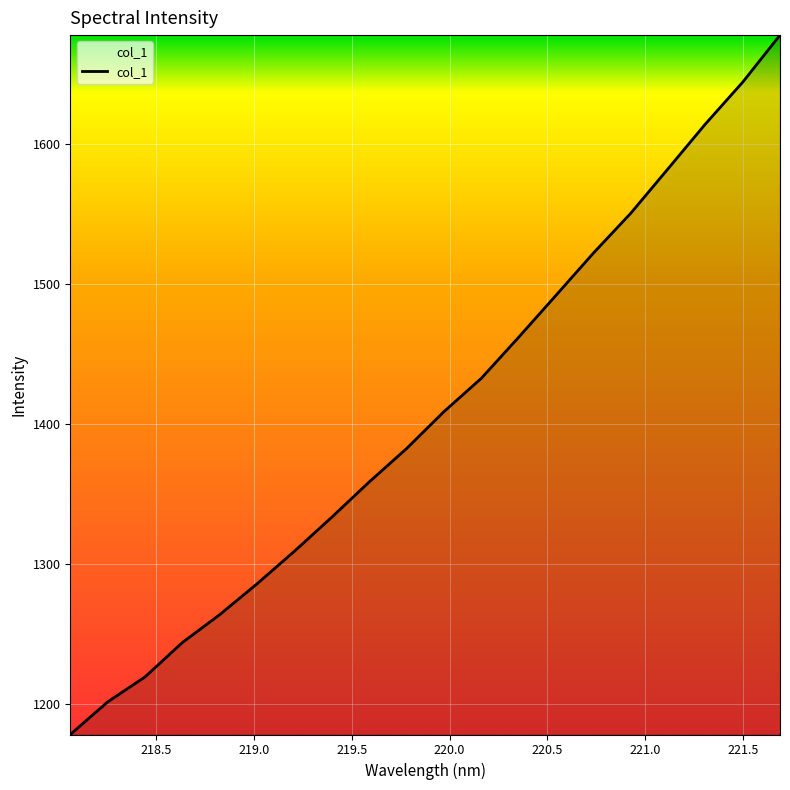

What is the maximum value shown in the chart?

1677.3